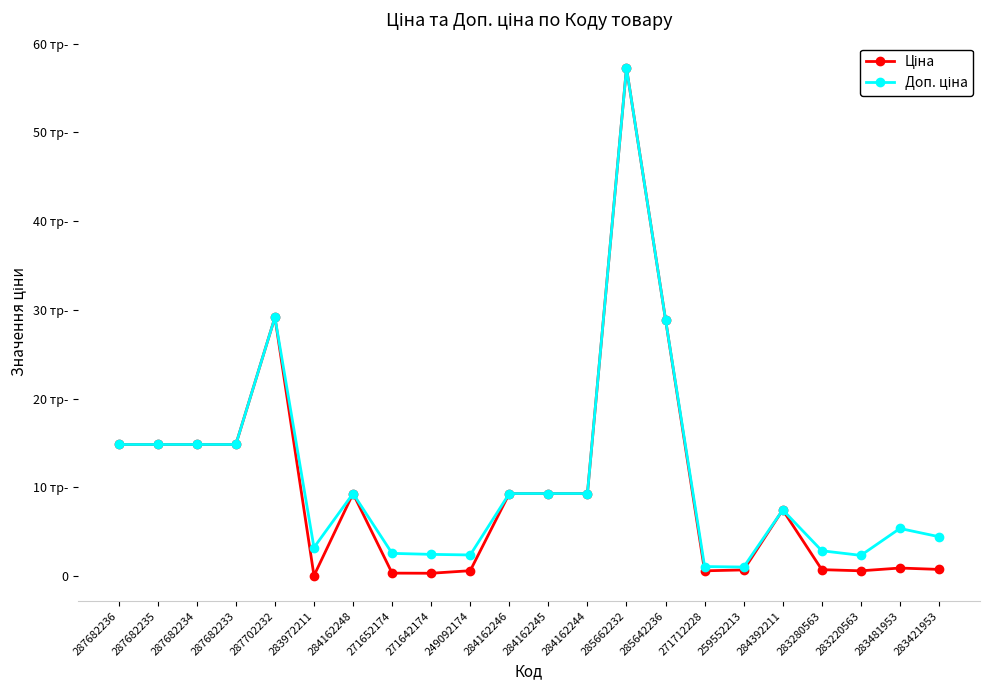

Is this an area chart (filled region under the line)?

No